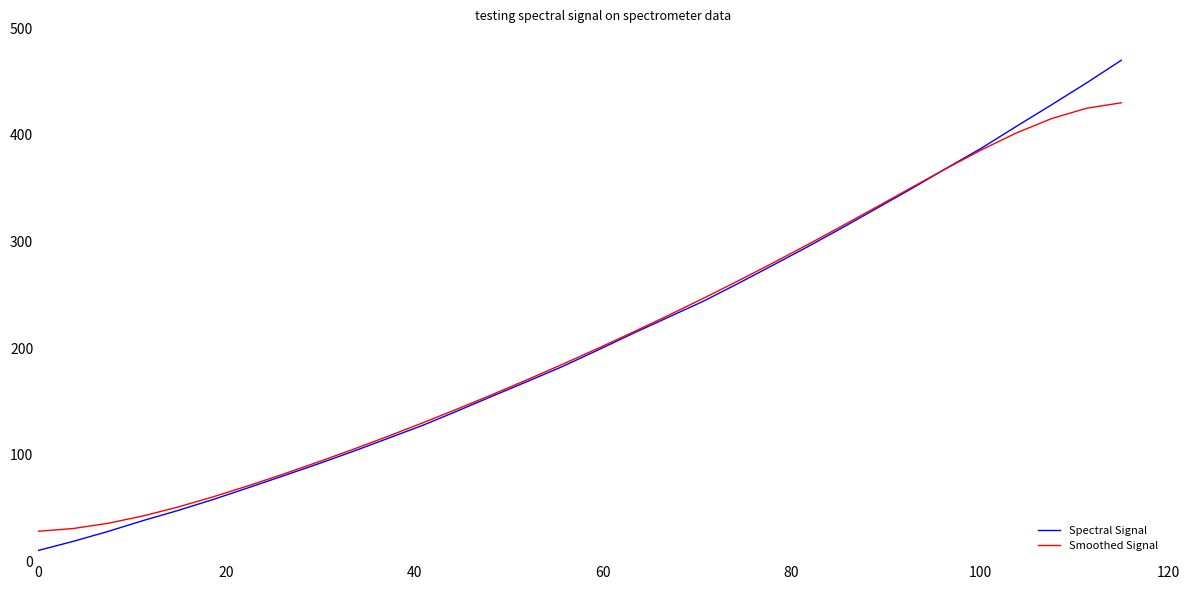

List the series in order of their peak value, highest first.

Spectral Signal, Smoothed Signal